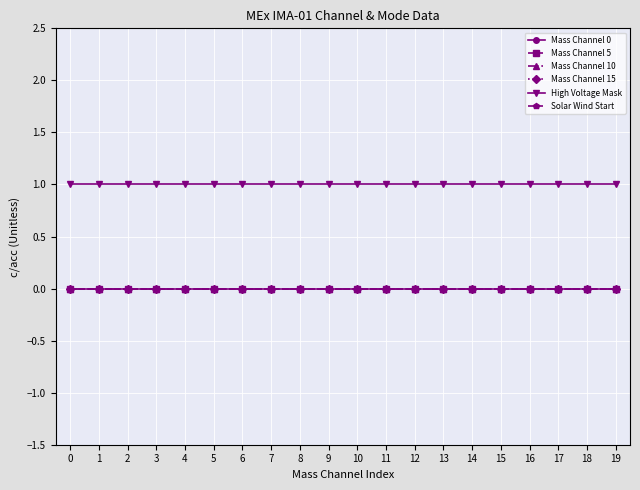

Does the chart have visible grid lines?

Yes